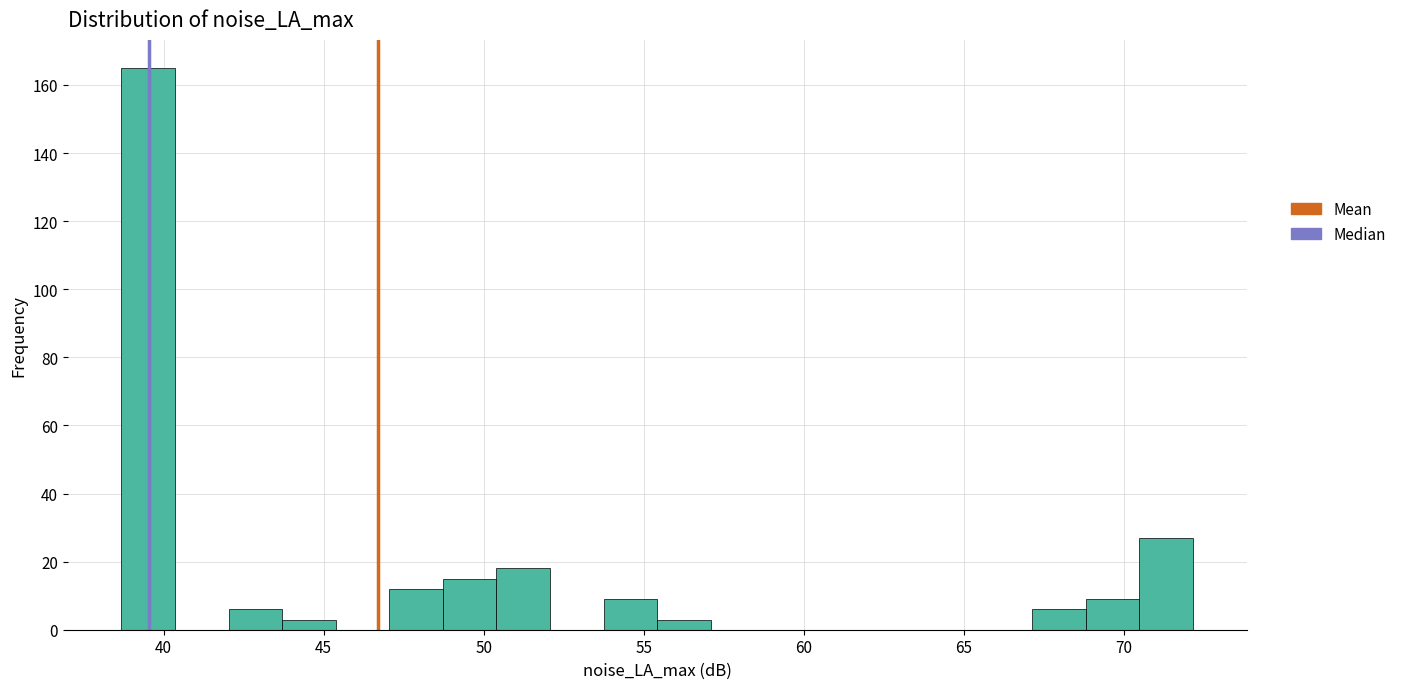

Read against the x-axis, roughly where is the centre of the tallest bar?

39.5